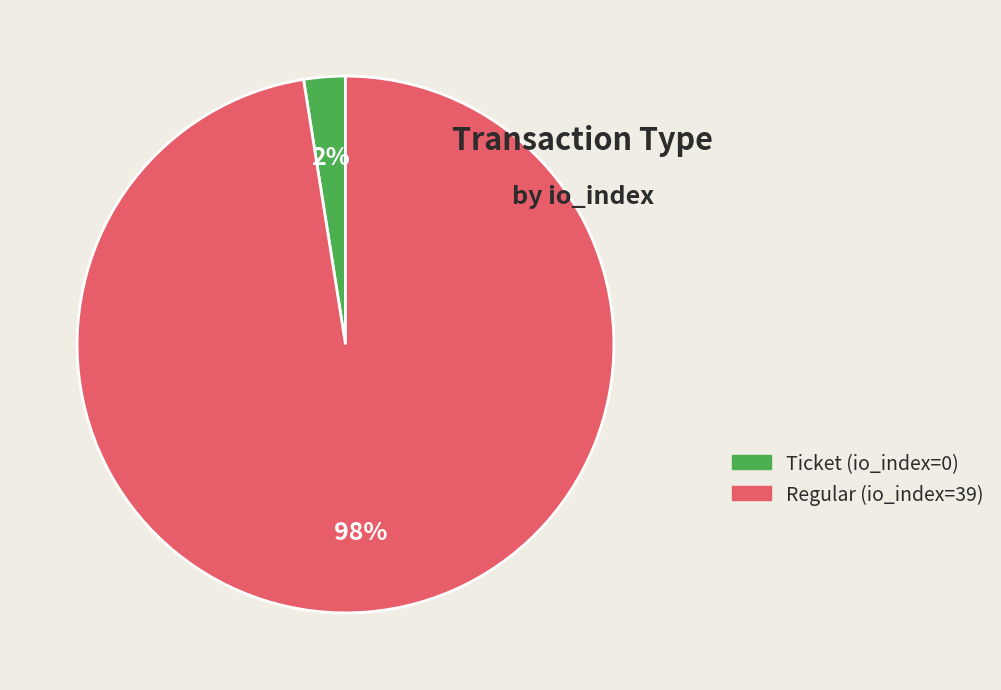

Which has a higher value, Ticket (io_index=0) or Regular (io_index=39)?

Regular (io_index=39)